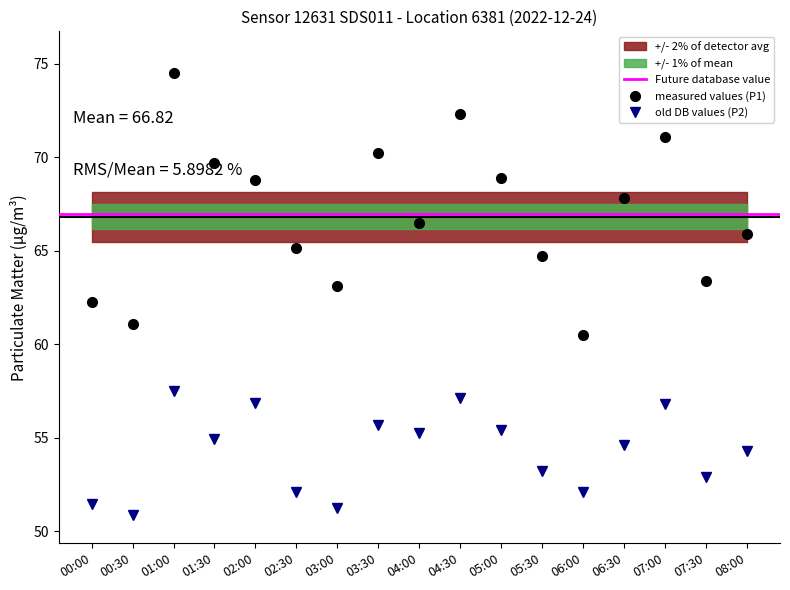

What is the sum of the P2 values at 05:00 and 04:30?

112.5